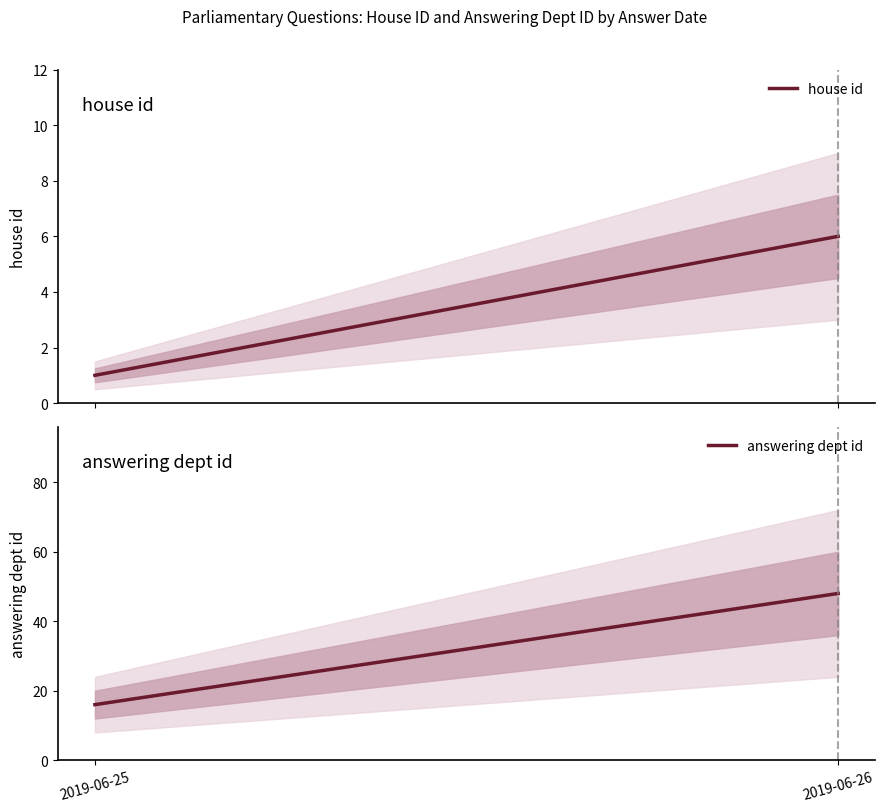

What is the value of the house id point at the 2nd from the left?

6